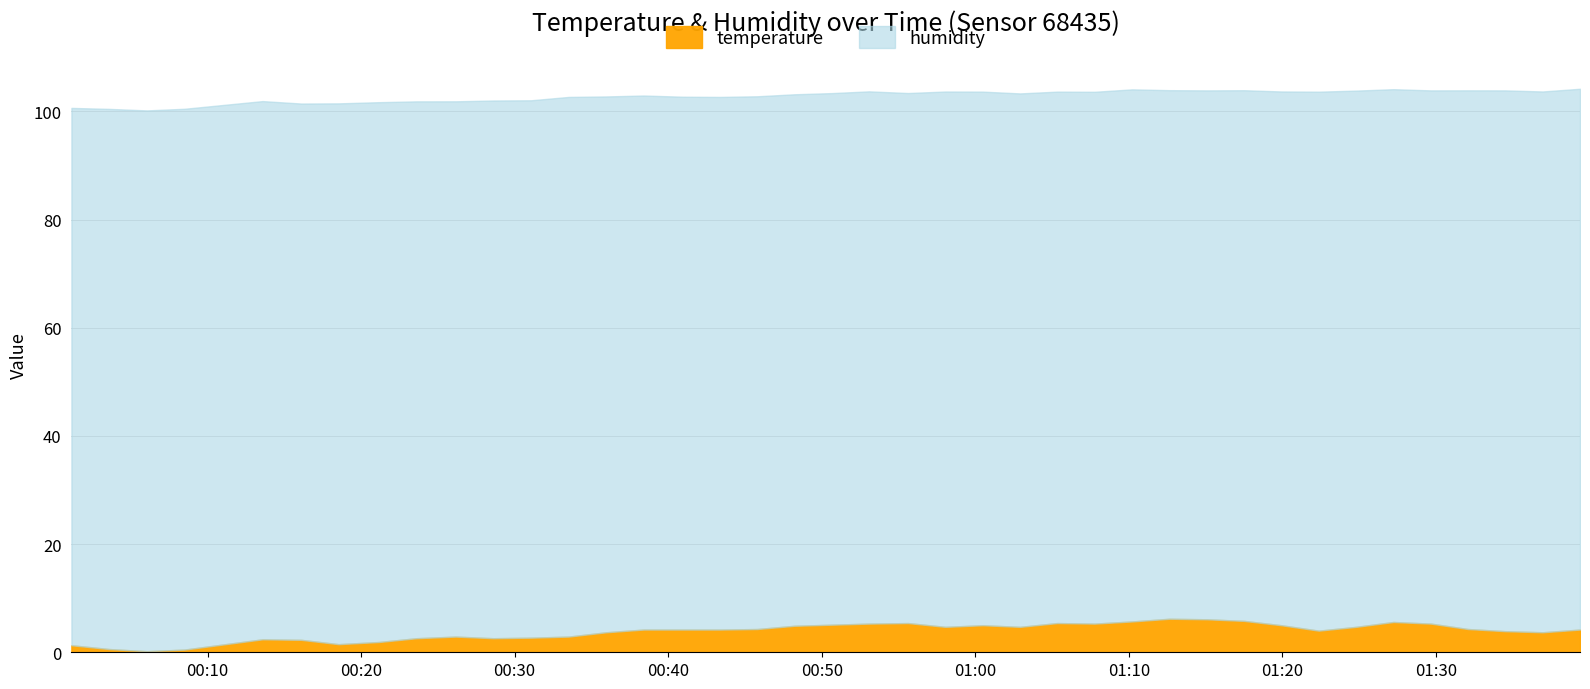

What is the label of the 6th point from the right?

2022-12-07T01:27:14